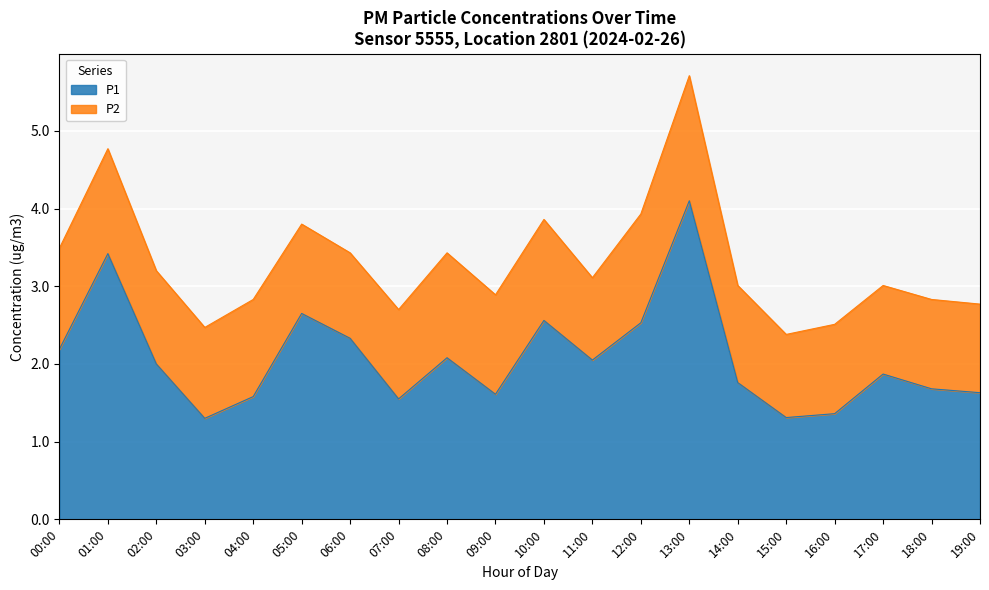

What position from the right is 10:00?

10